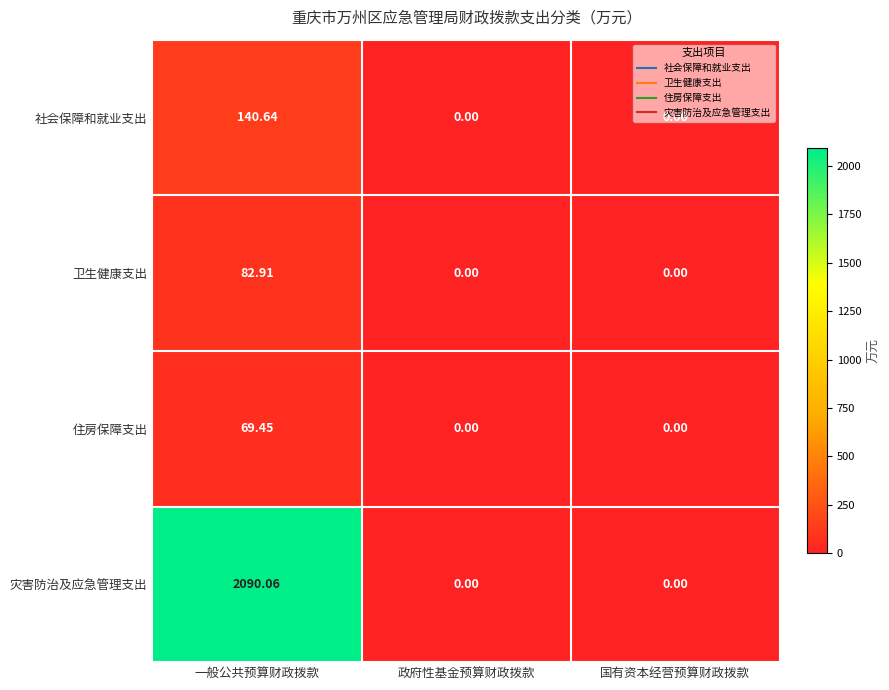

Which category has the highest value in the 住房保障支出 series?

一般公共预算财政拨款